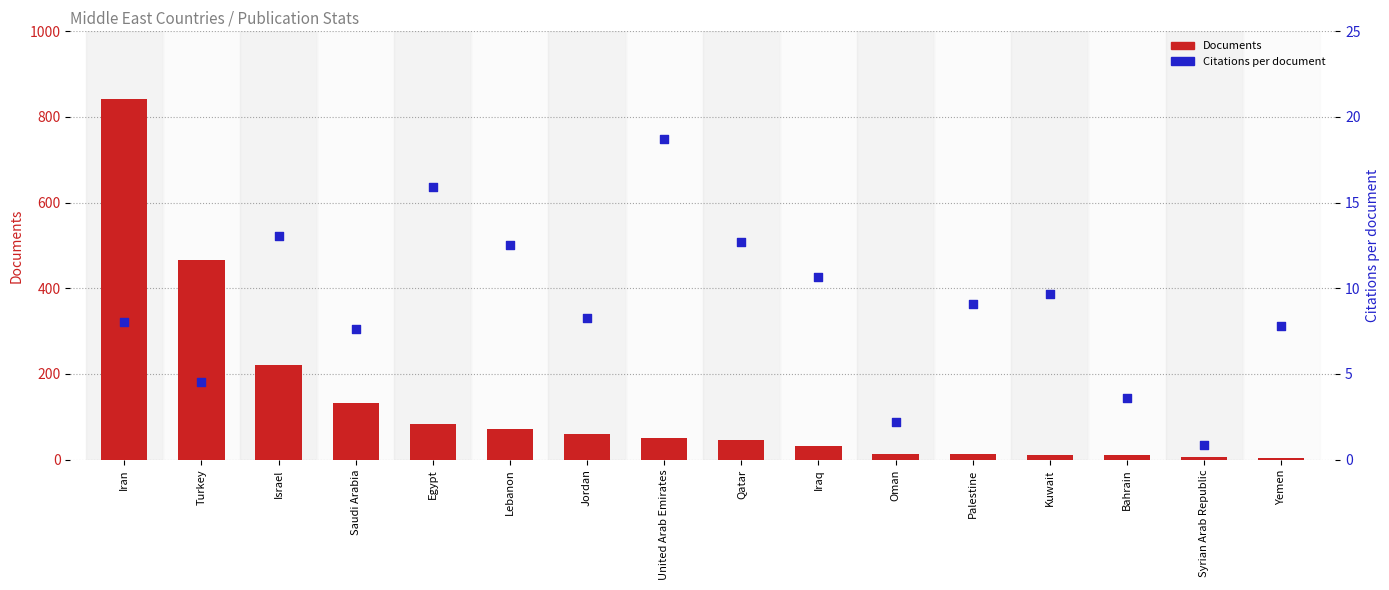

At which category is the sum across all series the highest?

Iran